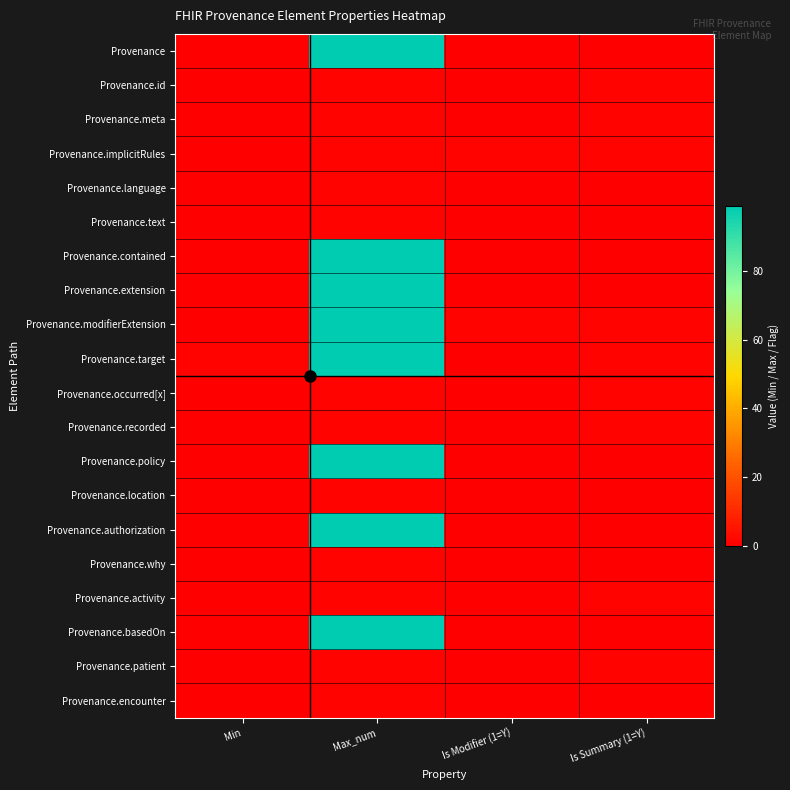

Which label corresponds to the largest value in the chart?

Max_num